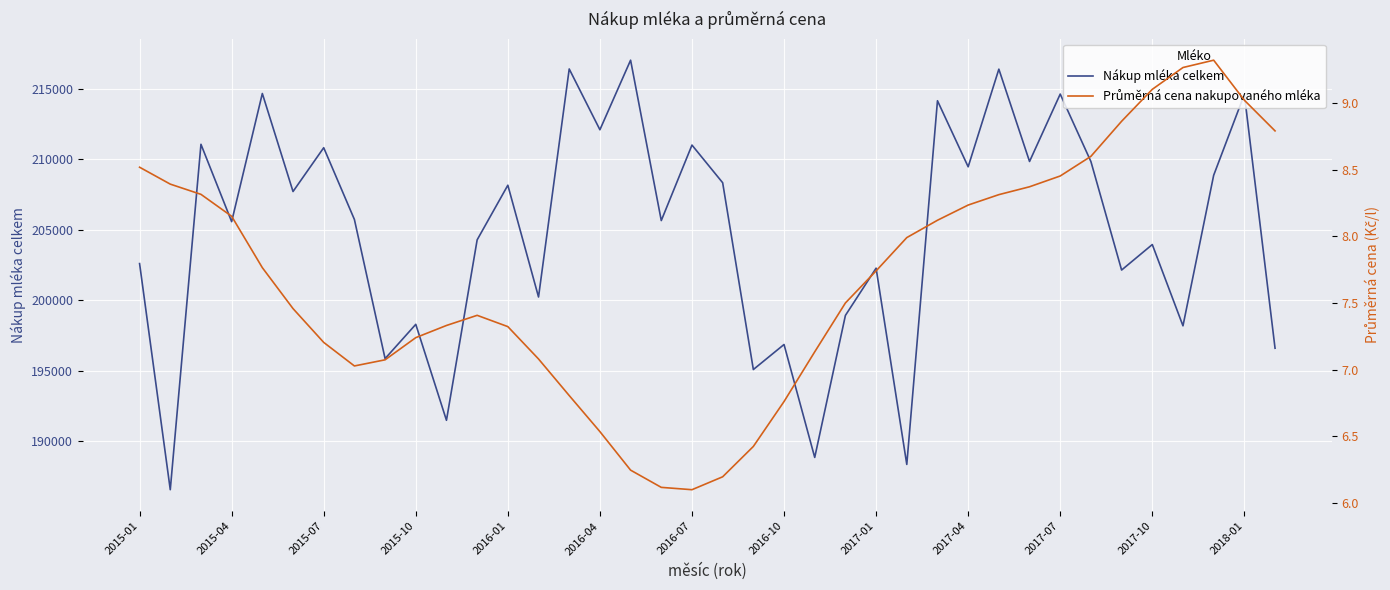

What is the difference between the Nákup mléka celkem values at 32 and 25?

13782.0